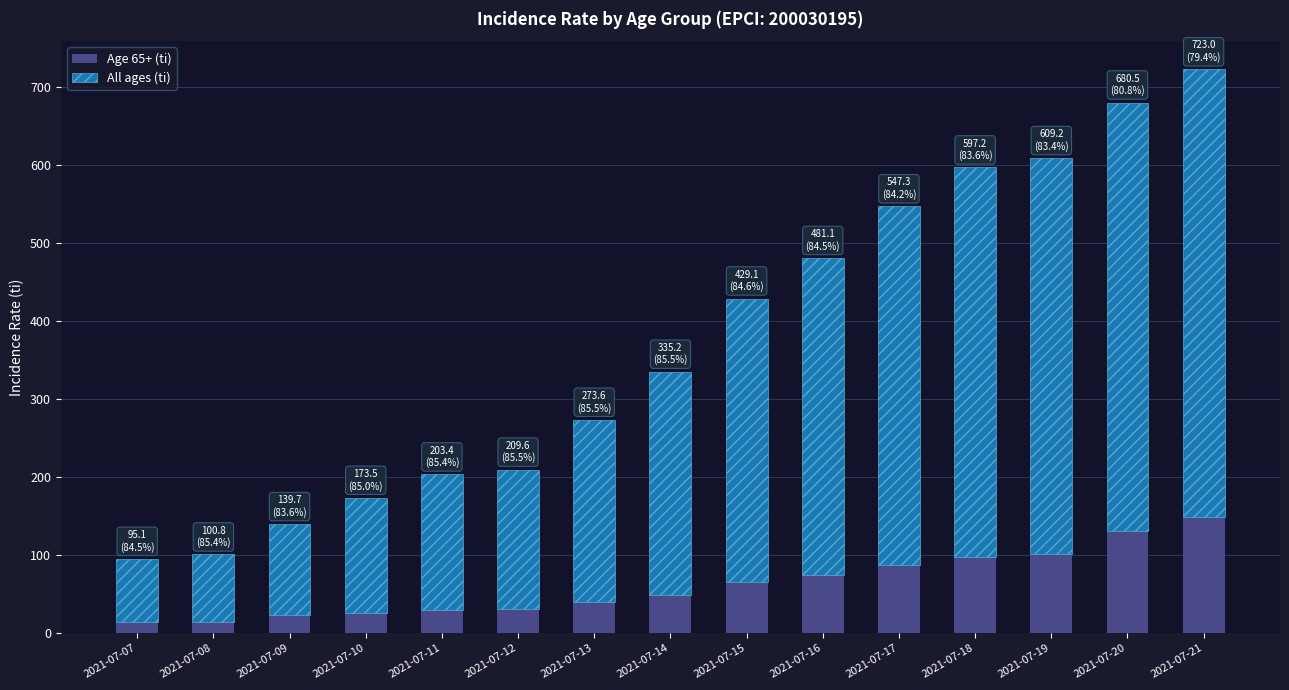

What is the value of the Age 65+ (ti) bar at the 10th from the left?

74.8